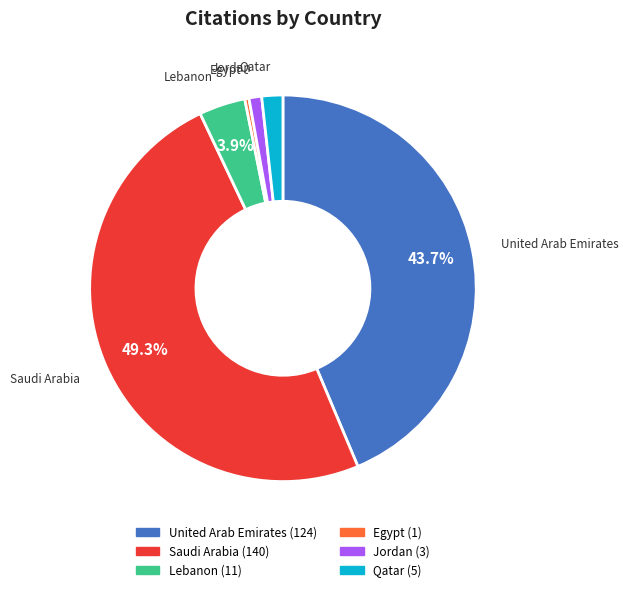

Does any single category account for the majority?

No